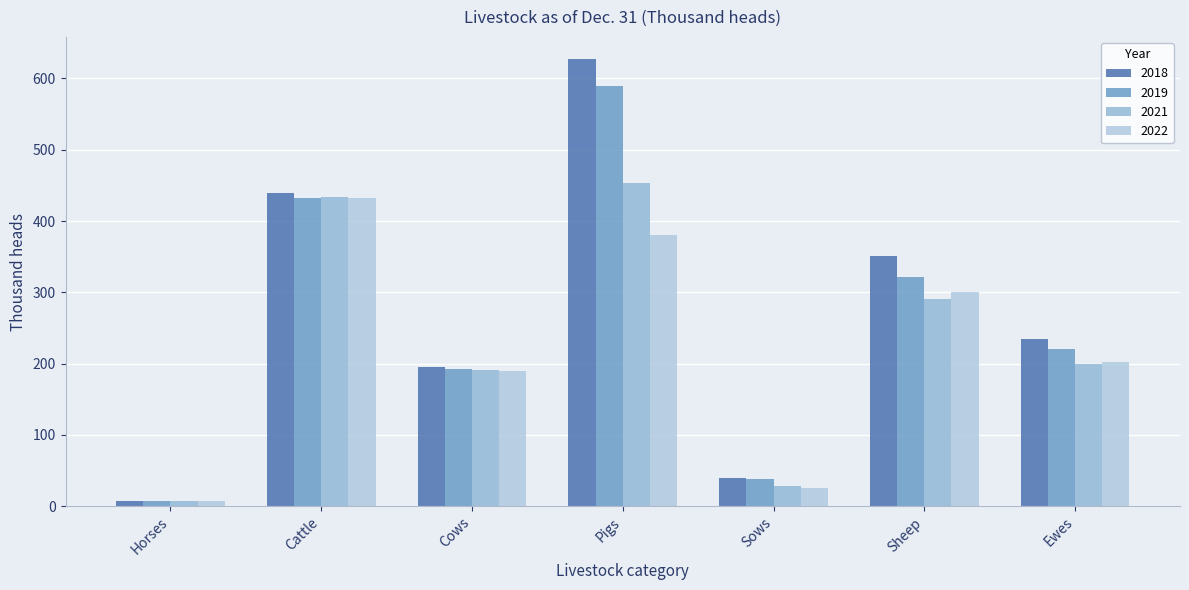

How many values in the 2019 series are below 220?

3